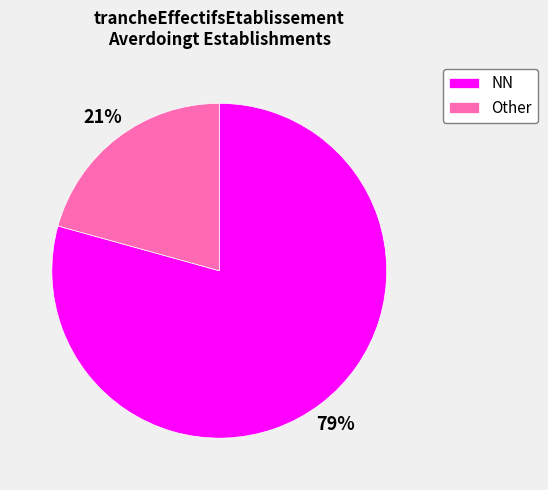

Which category accounts for the majority?

NN